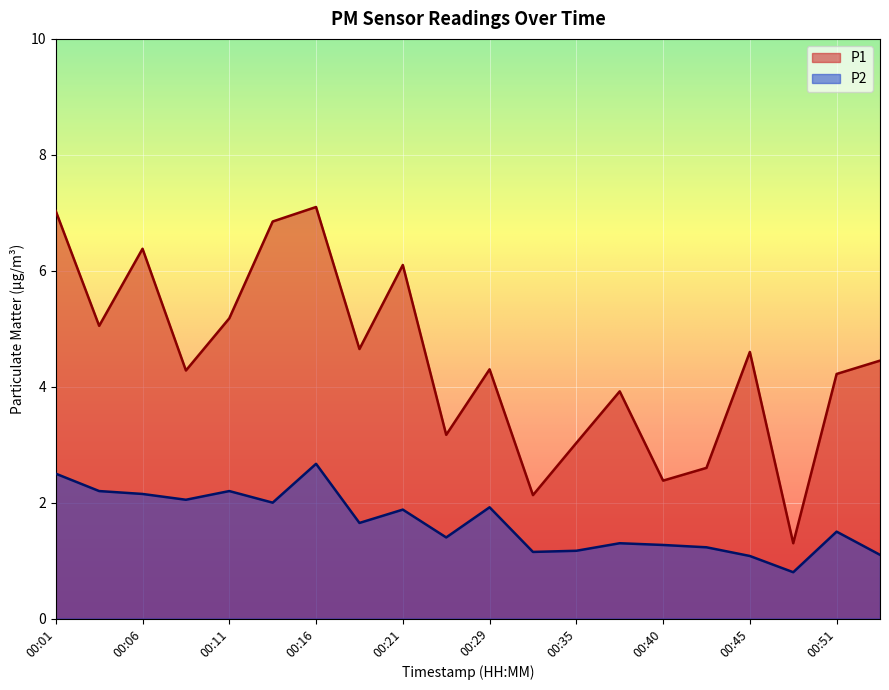

At 00:04, list the series in order from smallest to largest.

P2, P1